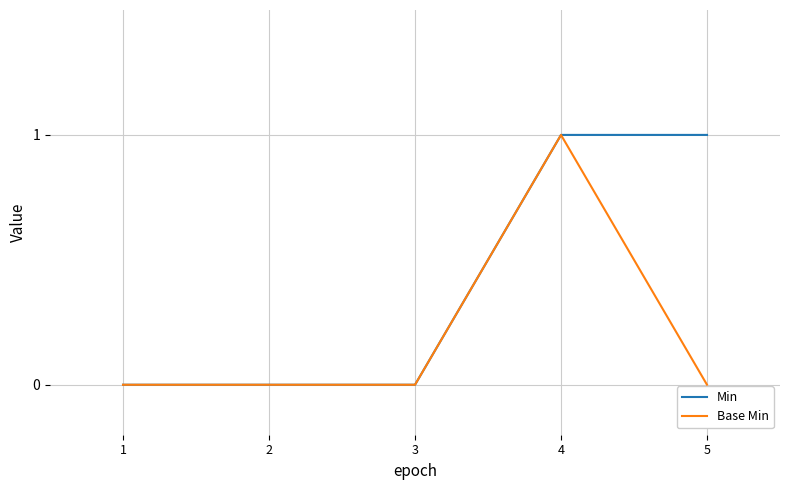

At which category is the sum across all series the highest?

4